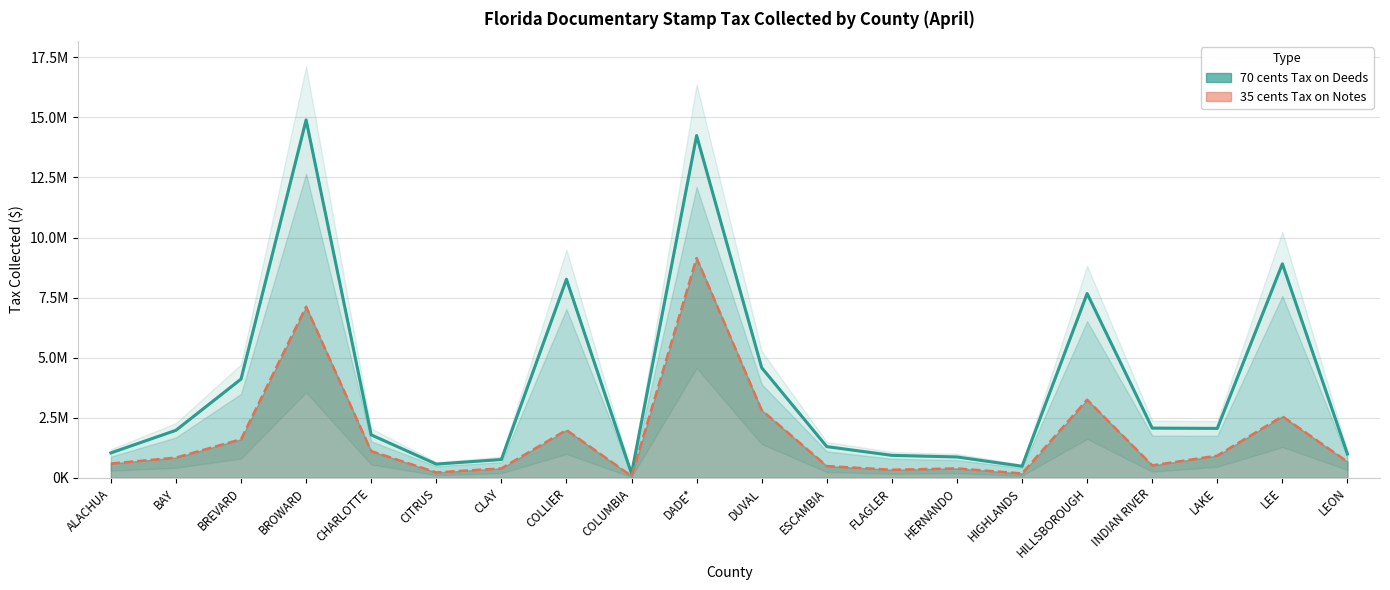

What position from the right is DADE*?

11